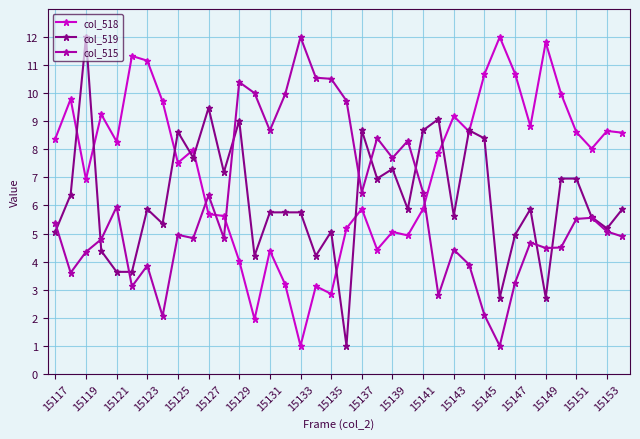

True or false: col_515 has more than 0 points higher than both neighbors.

True